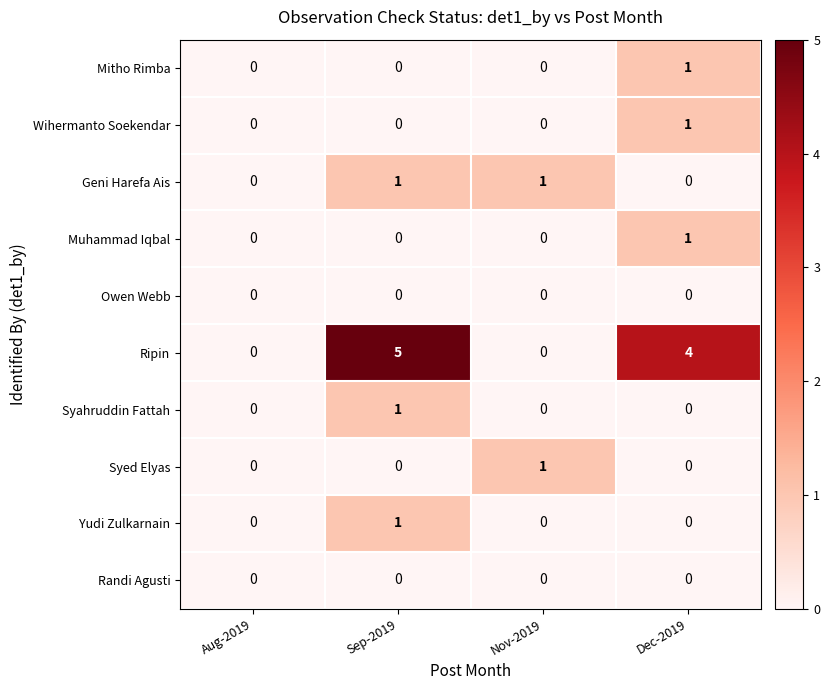

What is the maximum value shown in the chart?

5